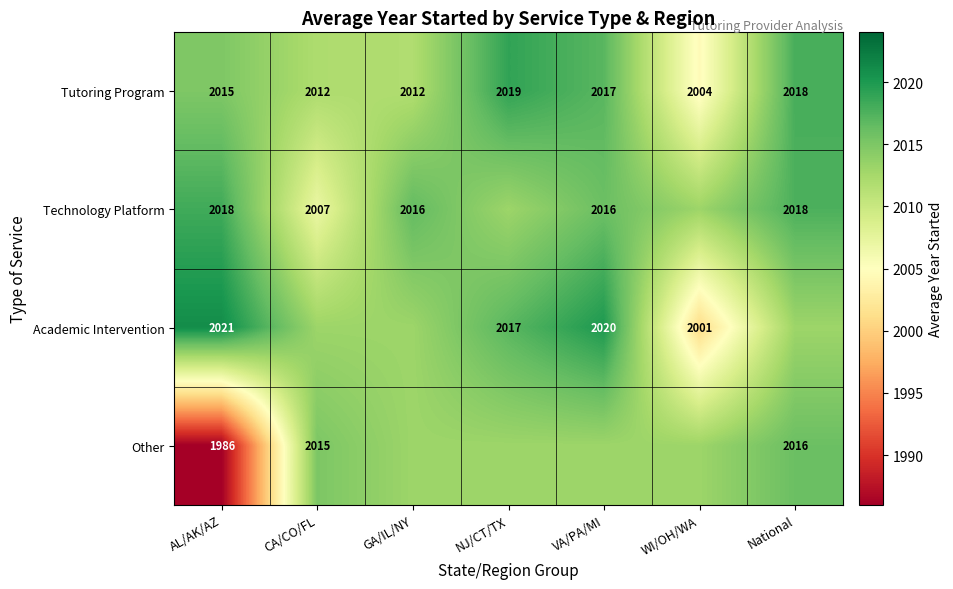

Which category has the highest value in the Tutoring Program series?

NJ/CT/TX